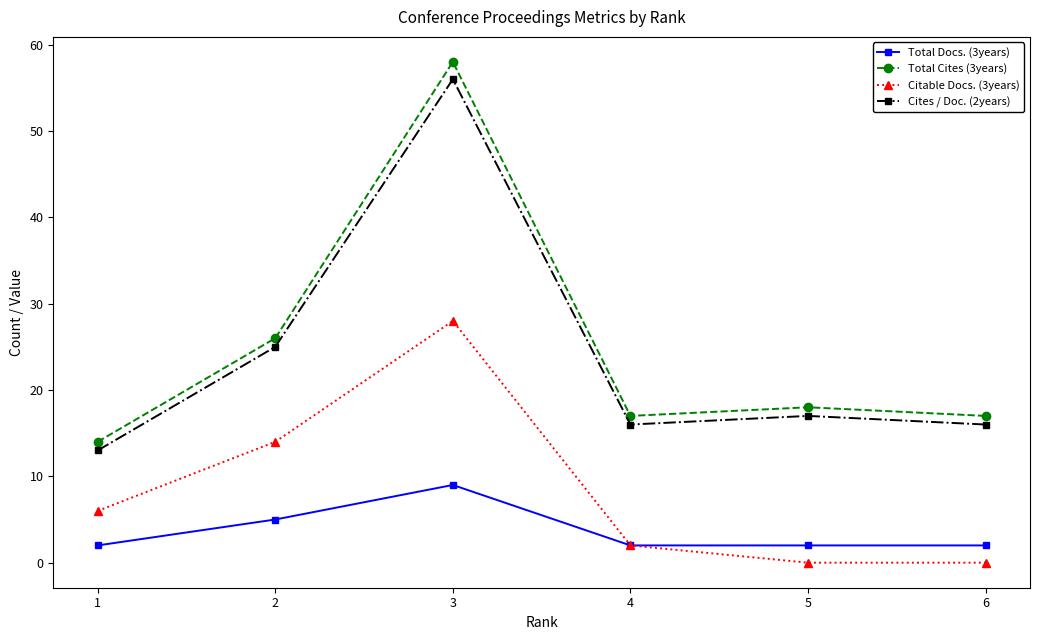

Rank the series by their maximum value, from highest to lowest.

Total Cites (3years), Cites / Doc. (2years), Citable Docs. (3years), Total Docs. (3years)